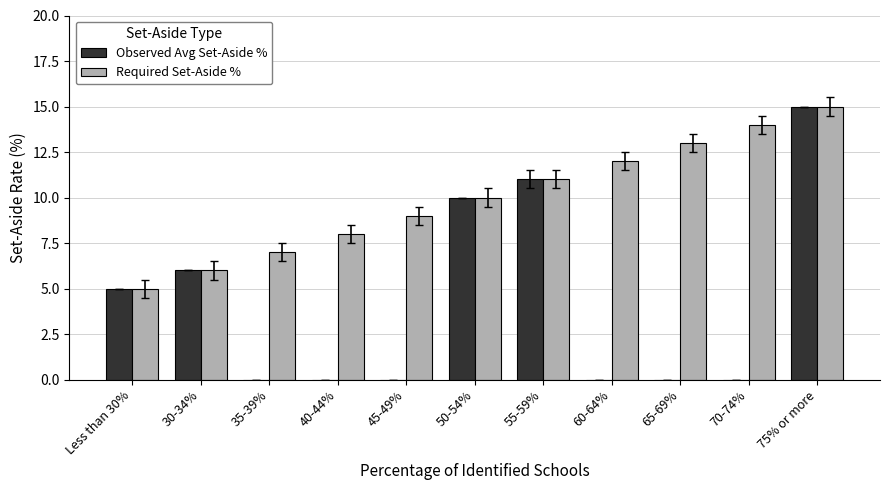

What is the sum of the Required Set-Aside % values at 50-54% and 55-59%?

21.0